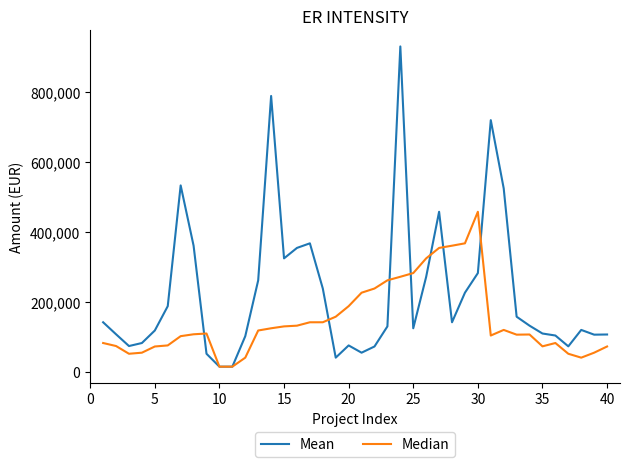

Which series has the widest spread of values?

Mean